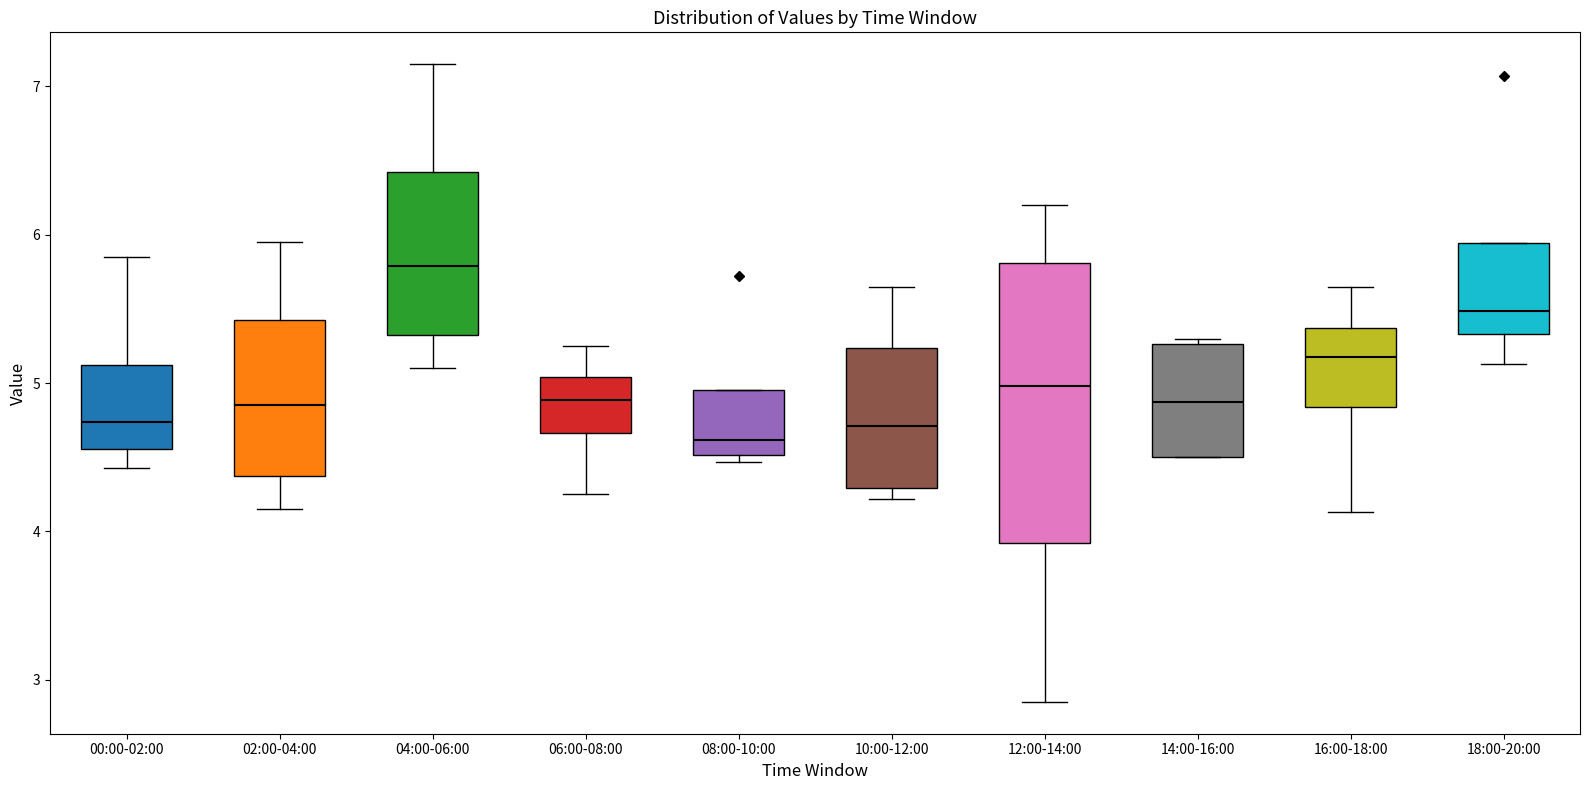

Where does the median line of the box for 14:00-16:00 sit on the y-axis? The values are not printed on the chart, so give them approximately, as read against the axis.

4.9